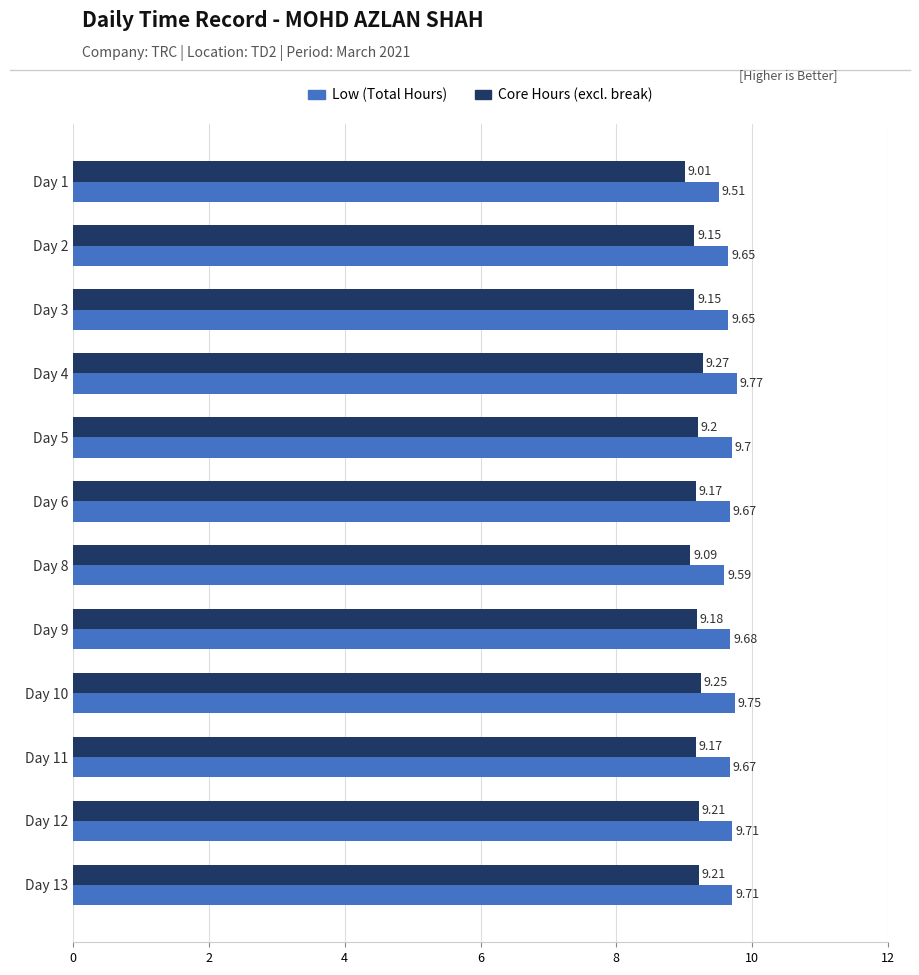

What are all the series names shown in the legend?

Low (Total Hours), Core Hours (excl. break)